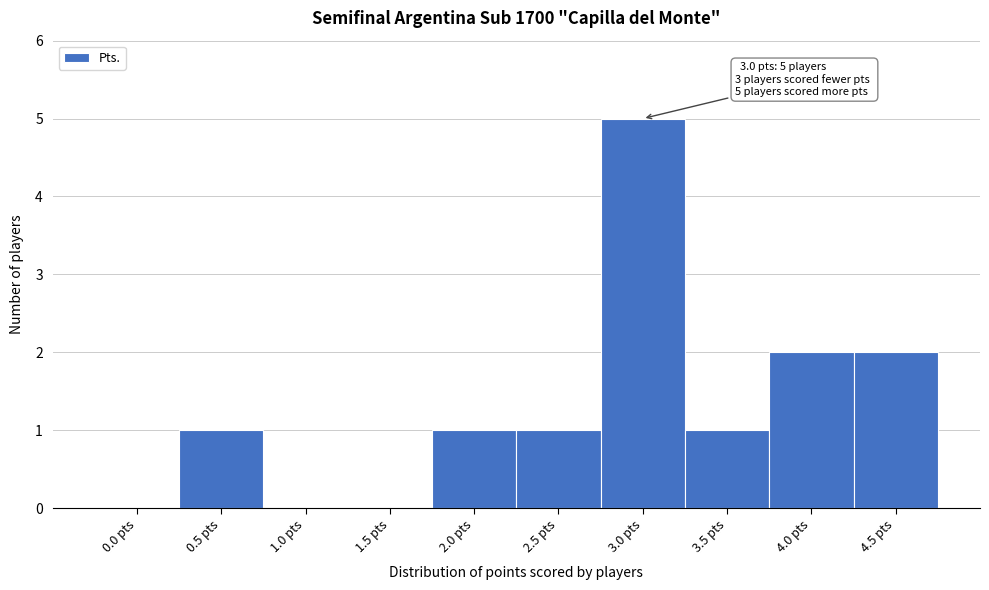

Reading right to left, list all the values displayed in this chart.

4.5 pts=2	4.0 pts=2	3.5 pts=1	3.0 pts=5	2.5 pts=1	2.0 pts=1	1.5 pts=0	1.0 pts=0	0.5 pts=1	0.0 pts=0